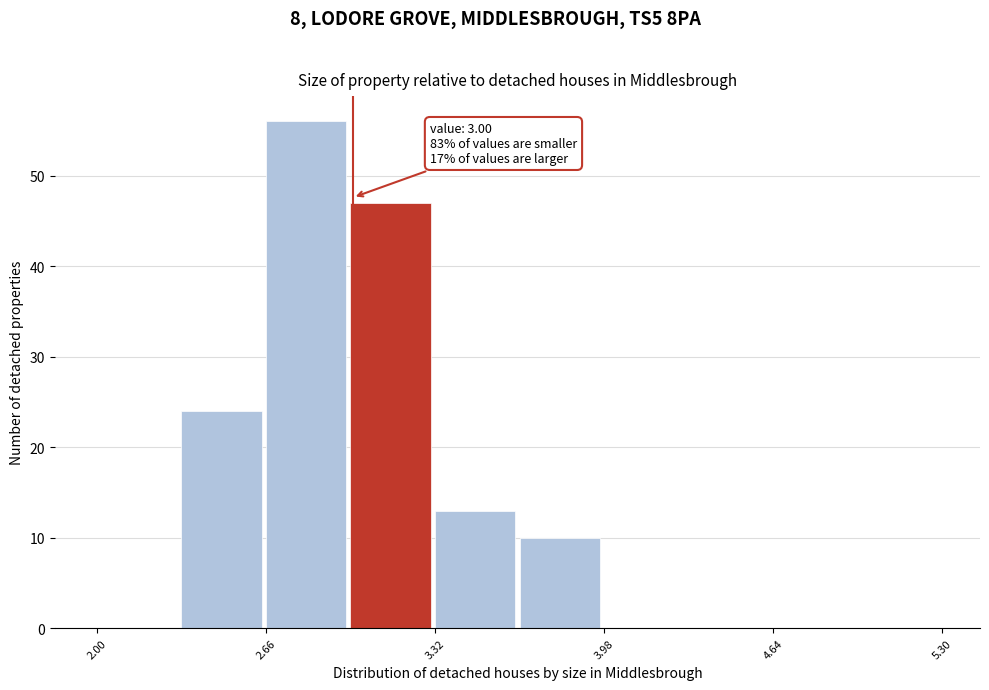

Around what value on the x-axis is the tallest bar? Give the approximate position of its centre, as read against the axis.

2.8